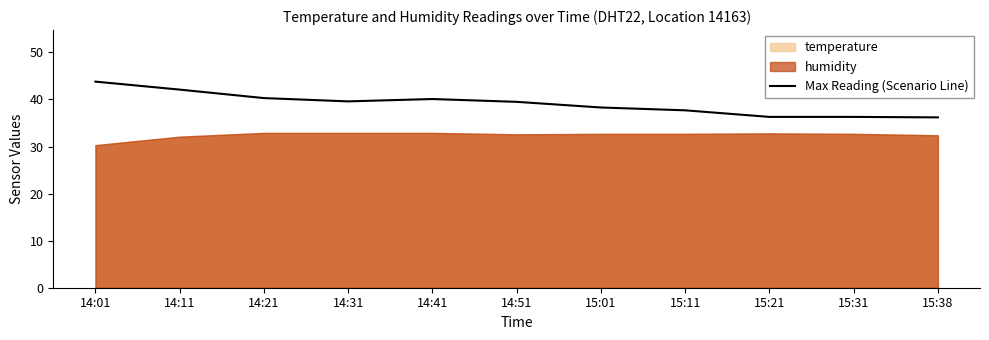

Approximately how many times larger is the value at 14:31 compared to 14:51?

1.0